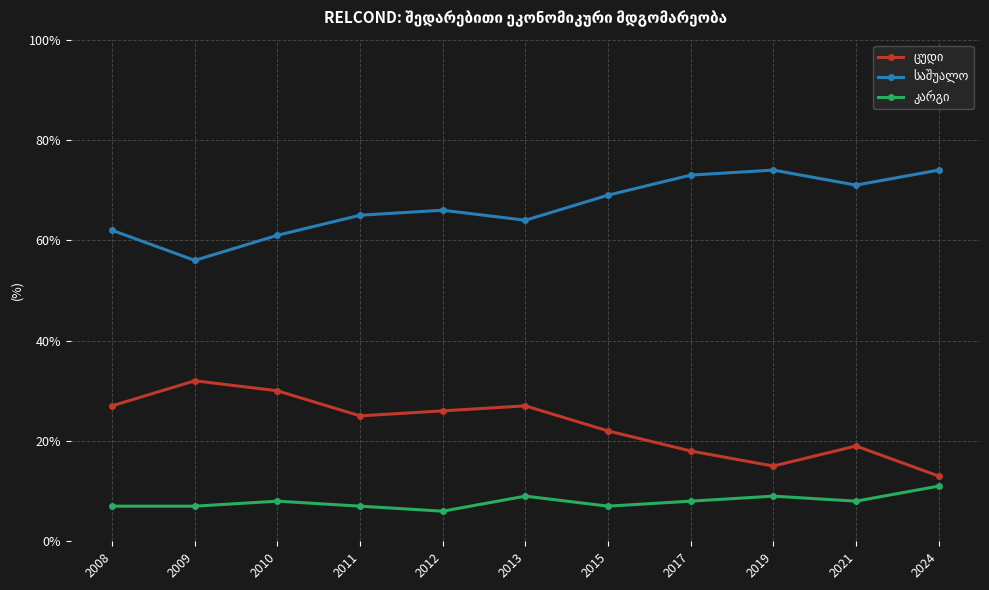

What is the spread (max minus min) of values at 2021?

63